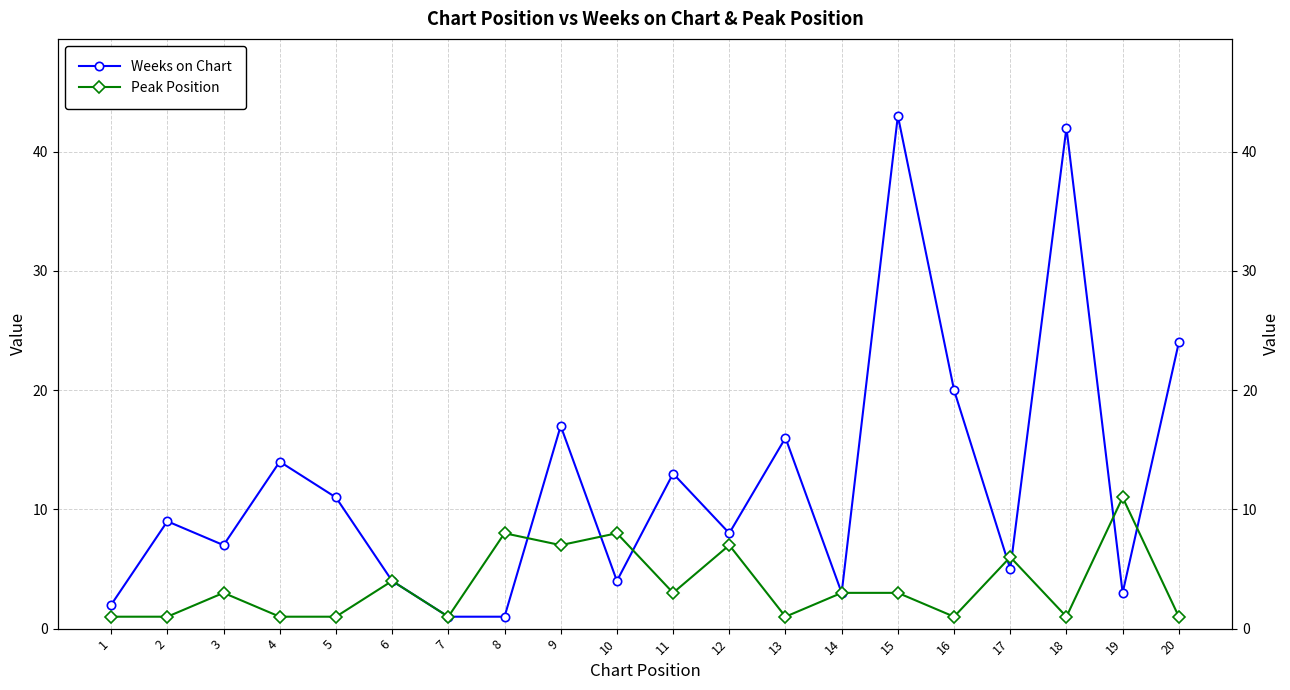

Reading left to right, extract all data points from this chart.

Weeks on Chart: 1=2	2=9	3=7	4=14	5=11	6=4	7=1	8=1	9=17	10=4	11=13	12=8	13=16	14=3	15=43	16=20	17=5	18=42	19=3	20=24
Peak Position: 1=1	2=1	3=3	4=1	5=1	6=4	7=1	8=8	9=7	10=8	11=3	12=7	13=1	14=3	15=3	16=1	17=6	18=1	19=11	20=1